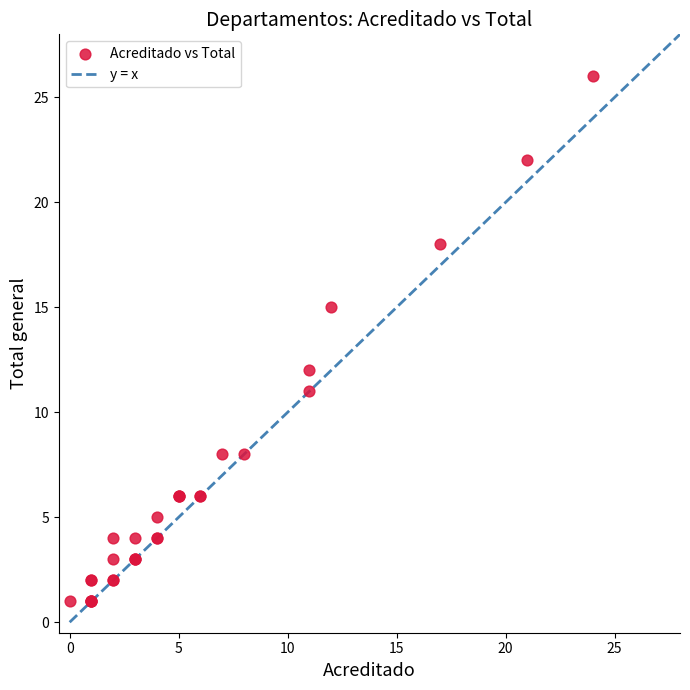

What Y value in the scatter plot is closest to 13?

12